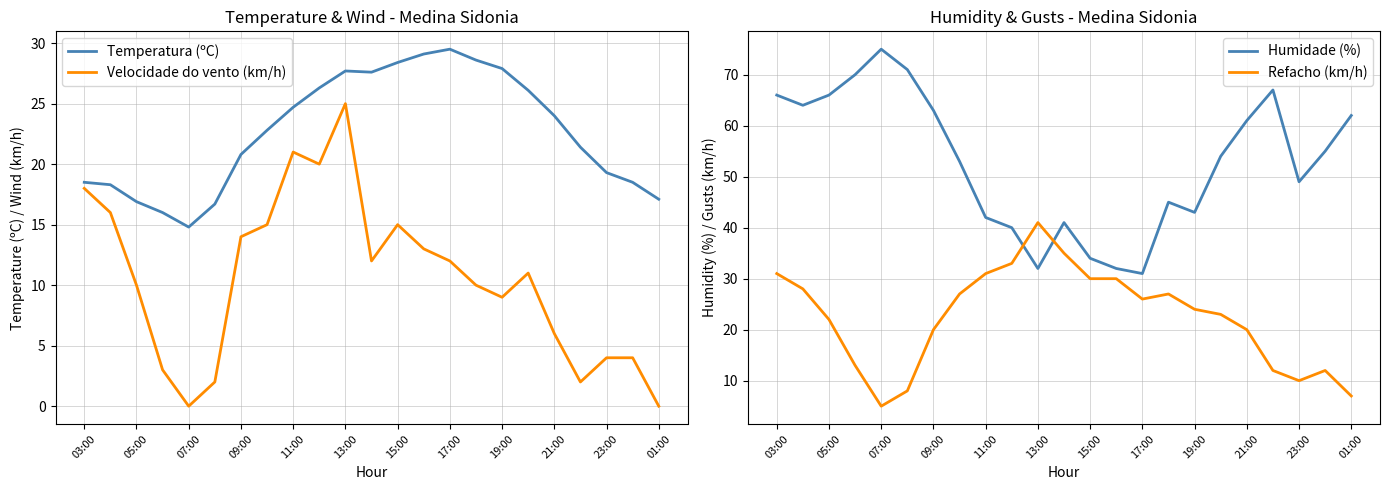

Does the chart display data point markers on the line(s)?

No